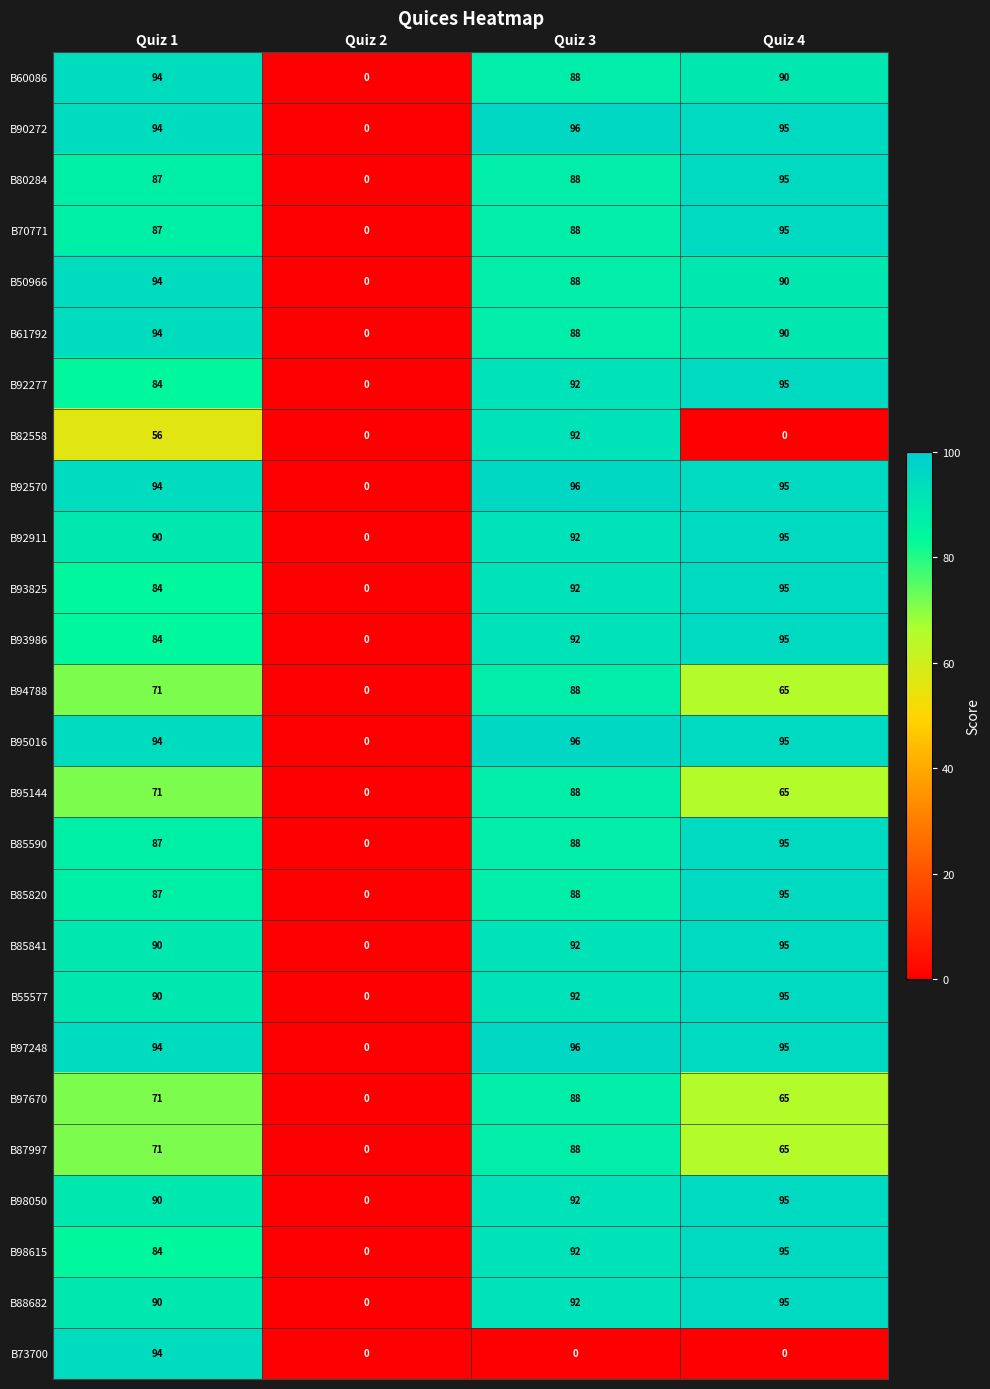

The value of B98615 at Quiz 2 is 63. True or false?

False